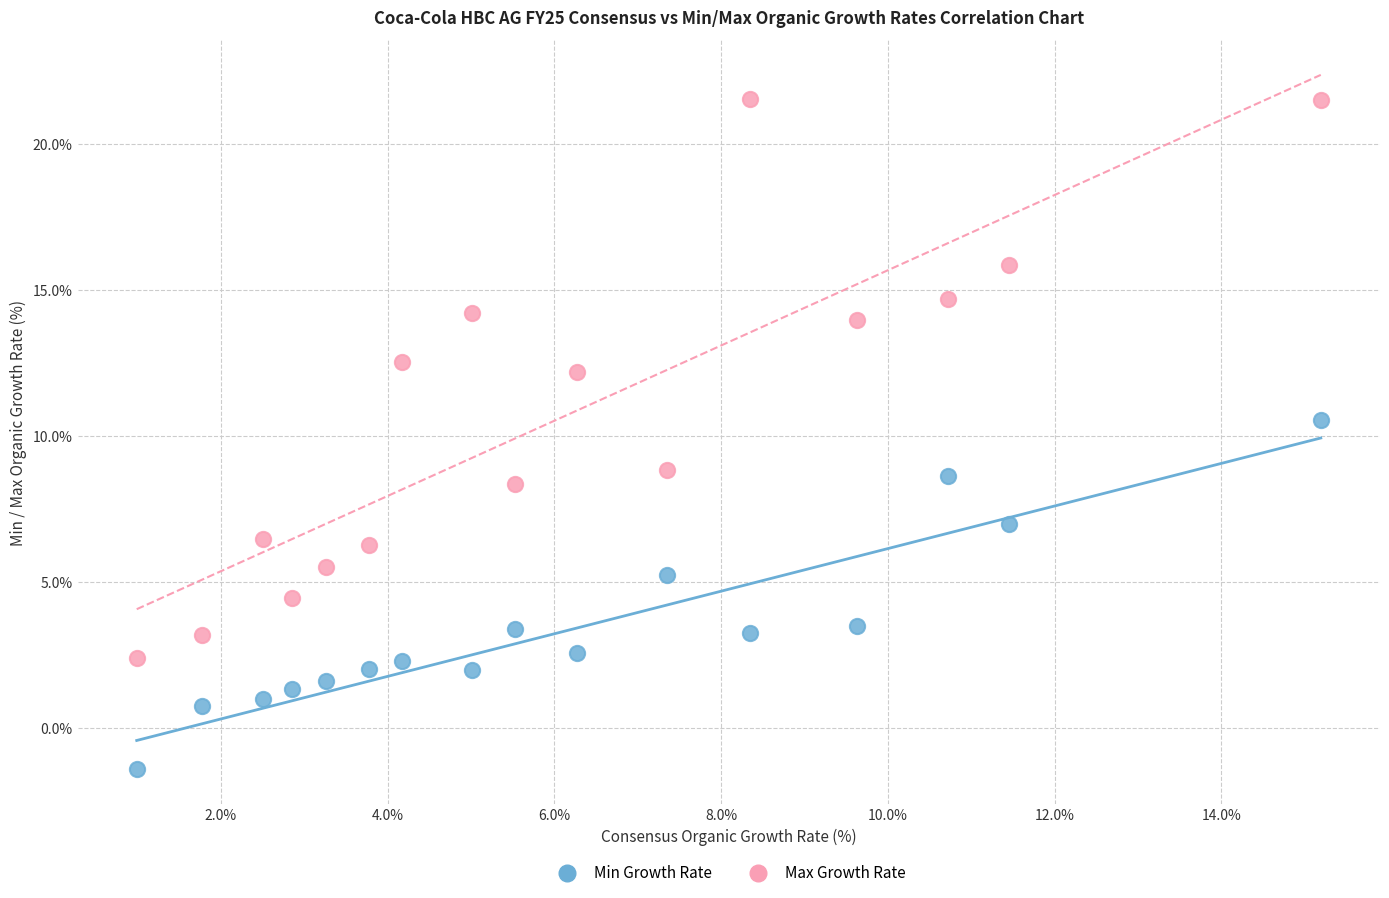

Across all data points, what is the range of Y values (max minus min)?

23.0